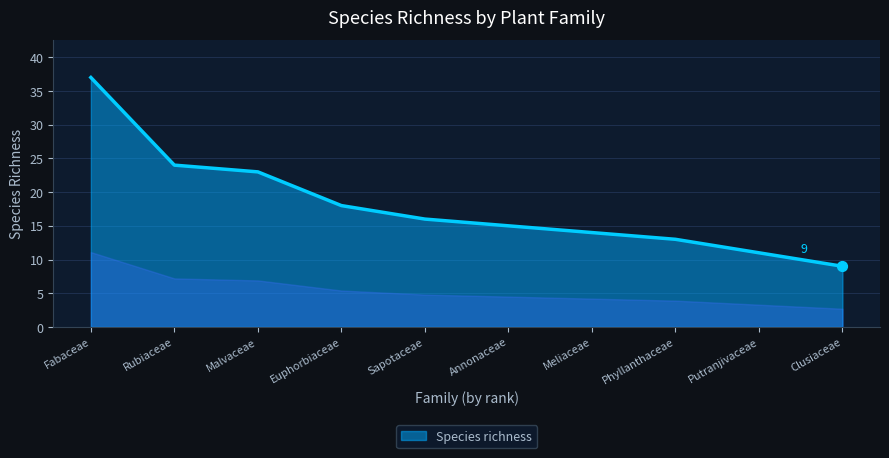

What is the change in value from Phyllanthaceae to Clusiaceae?

-4